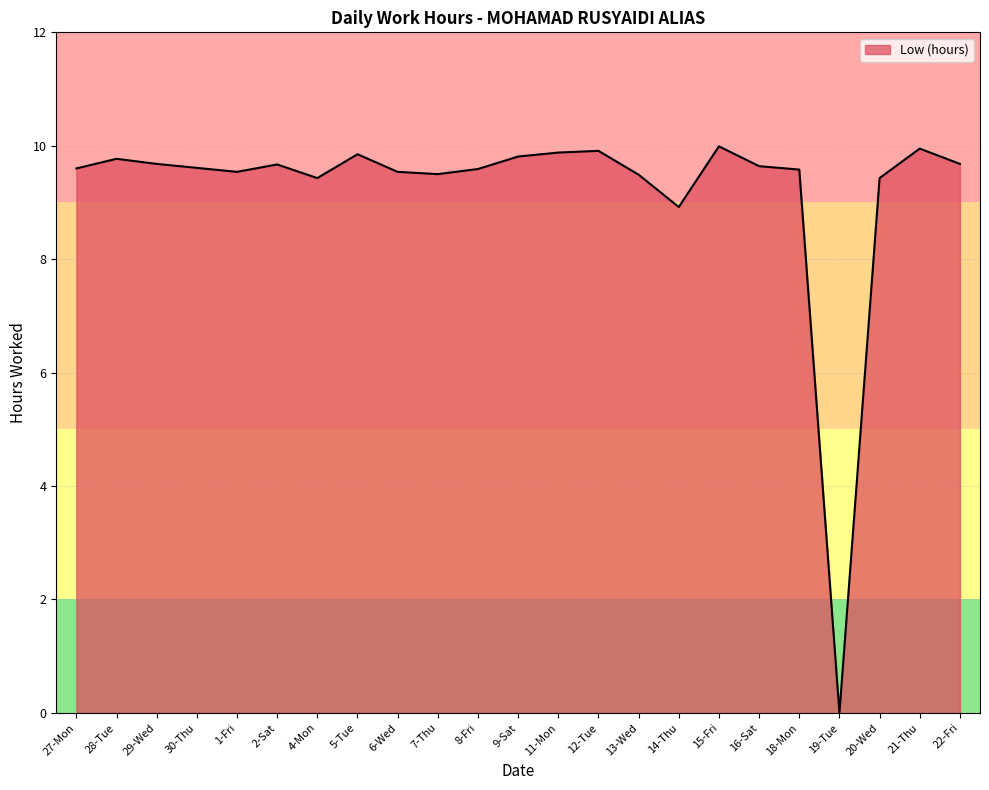

Where is the data nearest to the value 4?

19-Tue